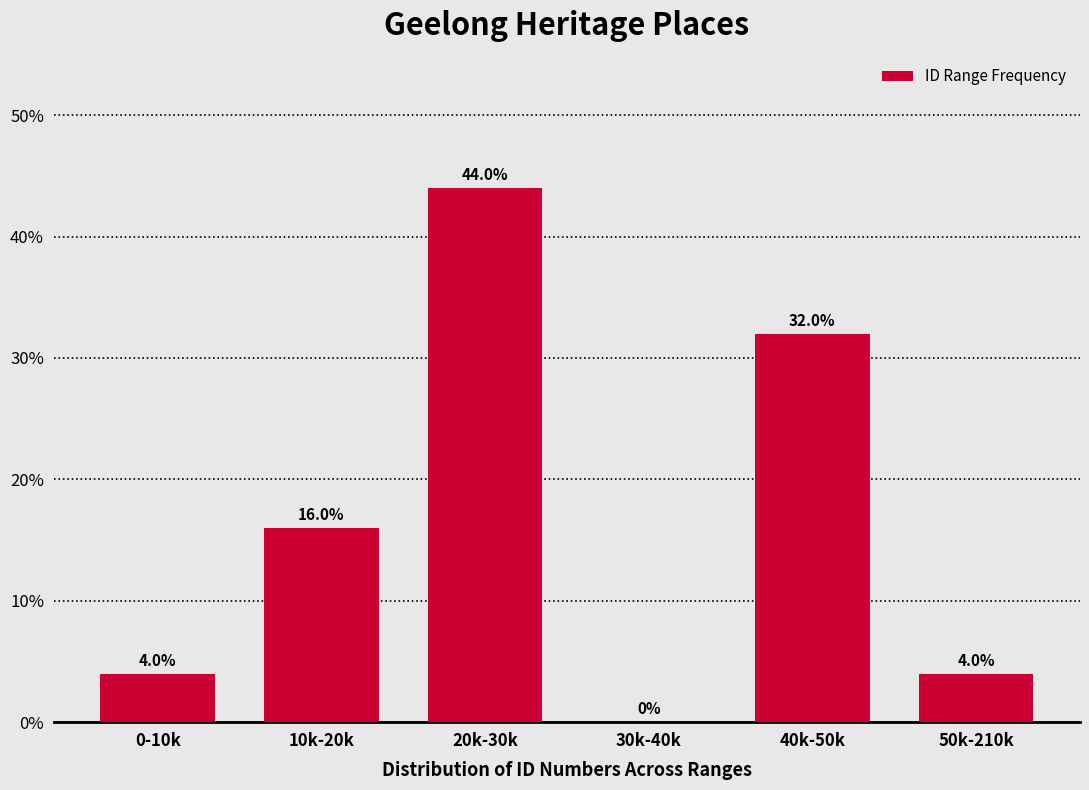

Reading left to right, transcribe all the data shown in this chart.

0-10k=4	10k-20k=16	20k-30k=44	30k-40k=0	40k-50k=32	50k-210k=4